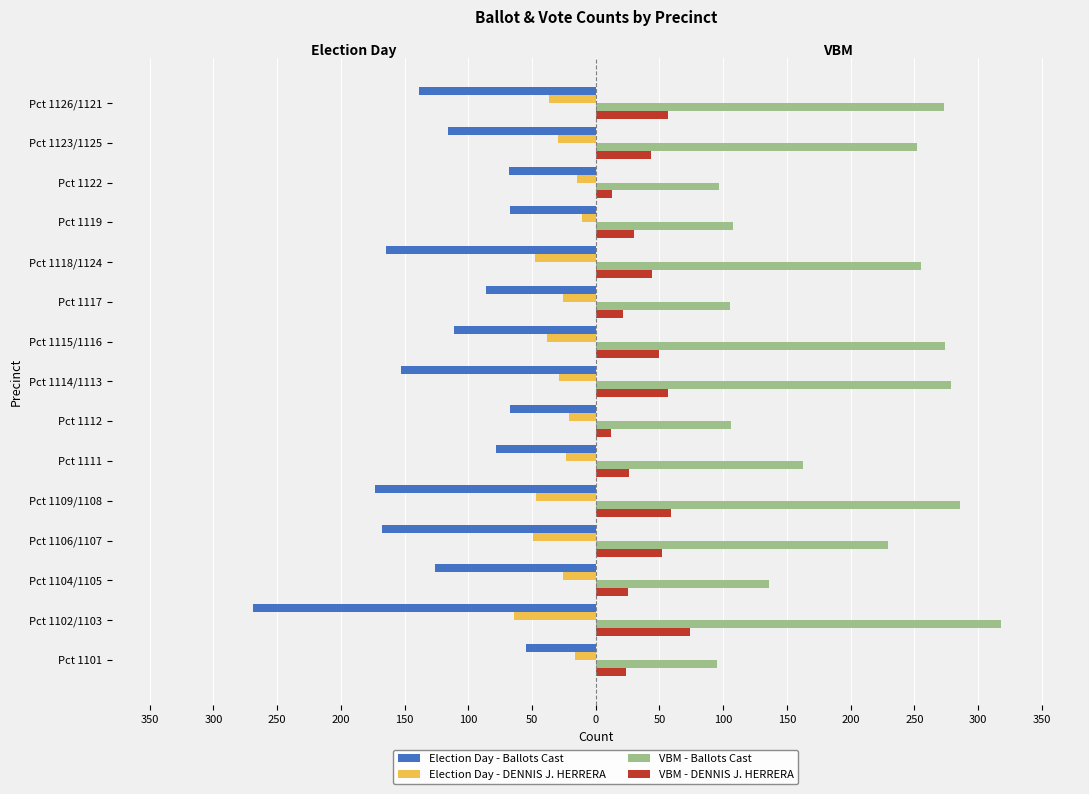

What are all the series names shown in the legend?

Election Day - Ballots Cast, Election Day - DENNIS J. HERRERA, VBM - Ballots Cast, VBM - DENNIS J. HERRERA